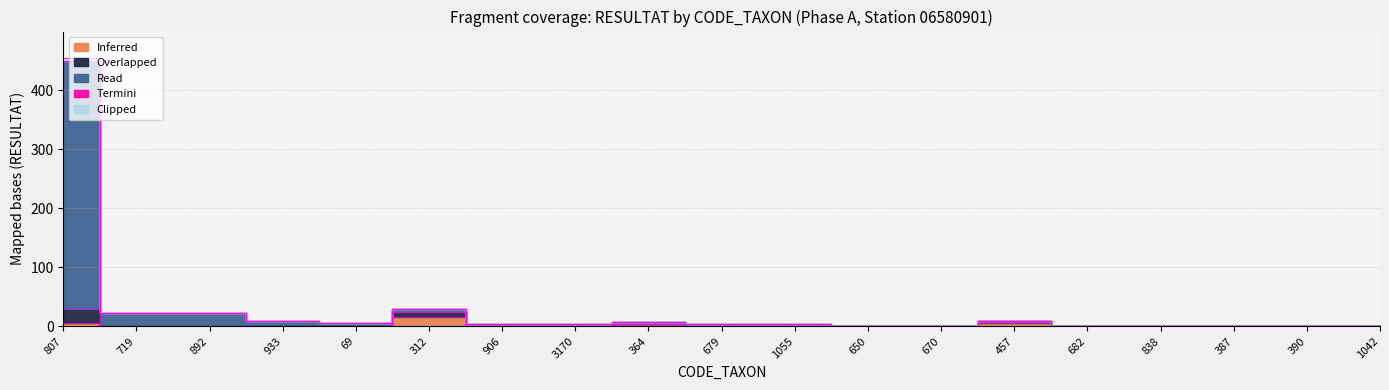

What is the total value across all series at 670?

2